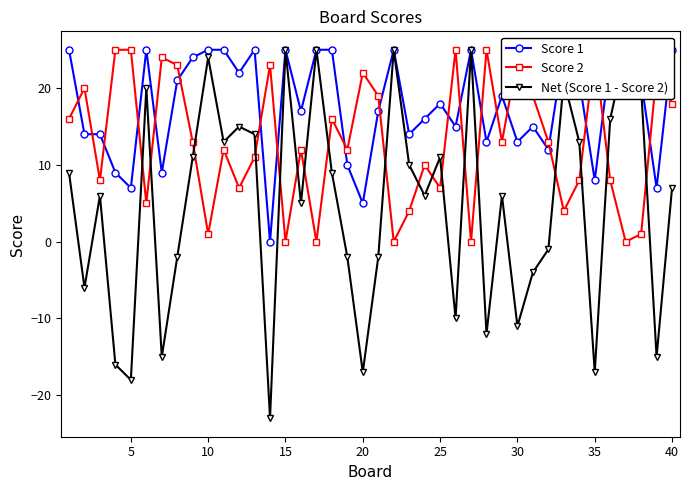

How many intersections are there between Score 2 and Score 1?

20